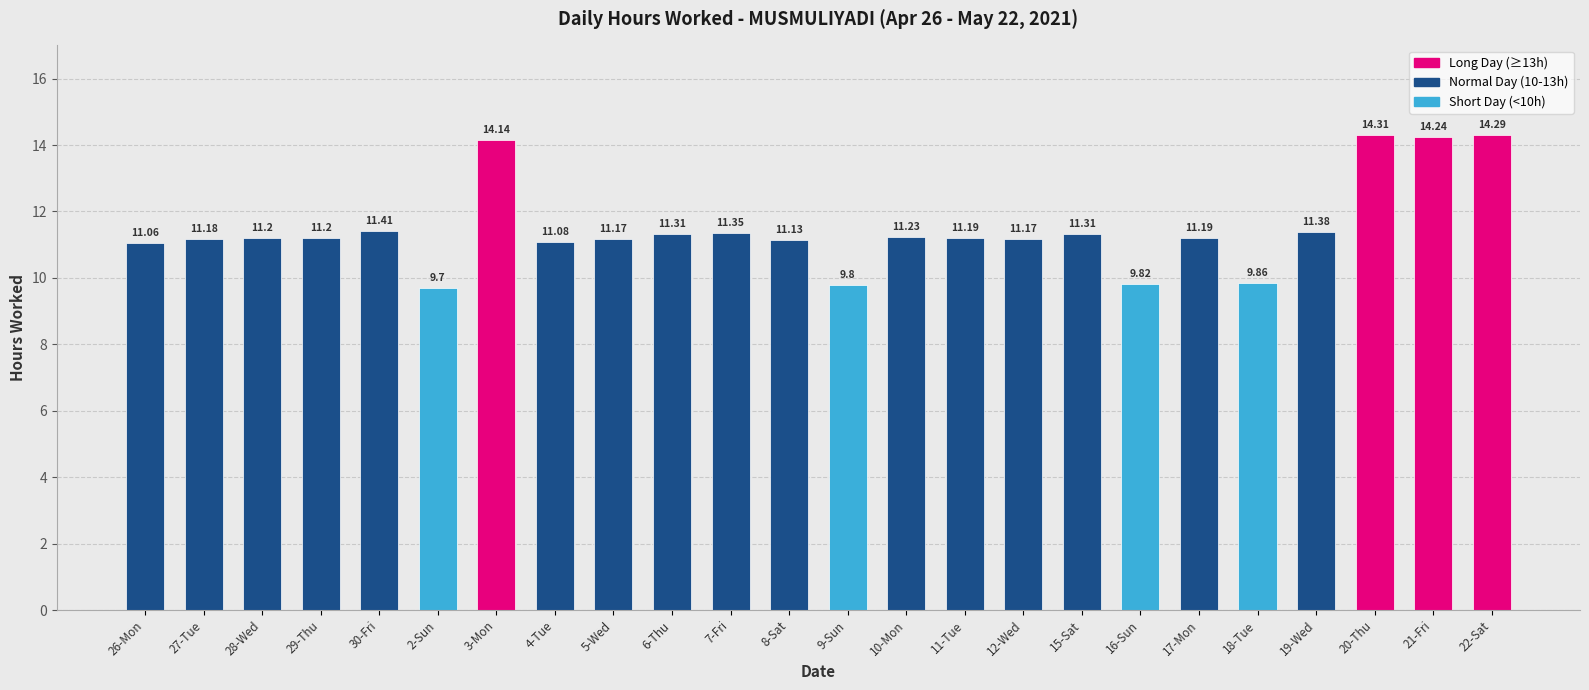

Which has a higher value, 17-Mon or 5-Wed?

17-Mon